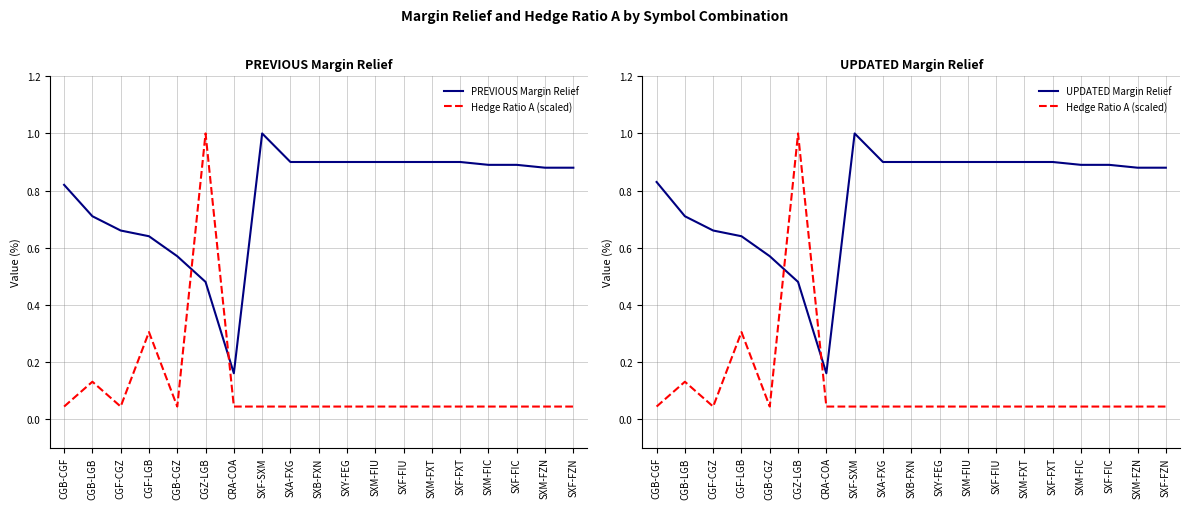

Is it true that UPDATED Margin Relief equals 0.6 at CGF-LGB?

True